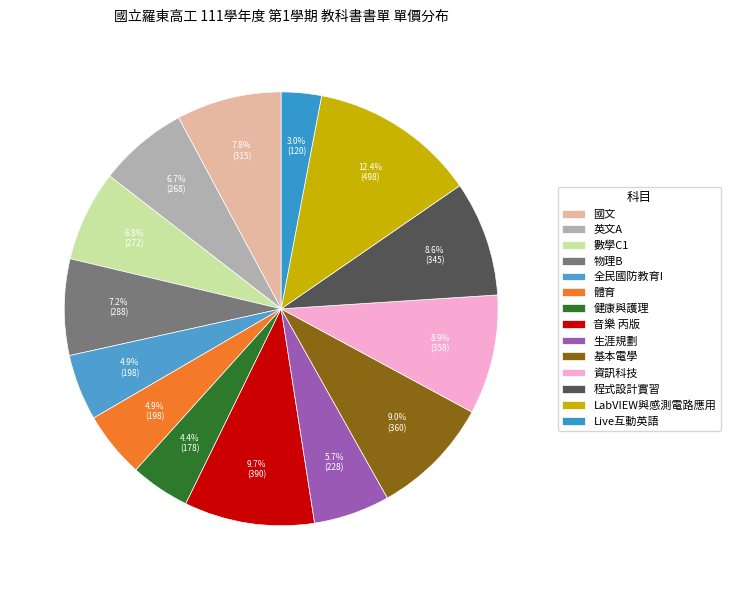

Is it true that 英文A is 7% of the pie?

True